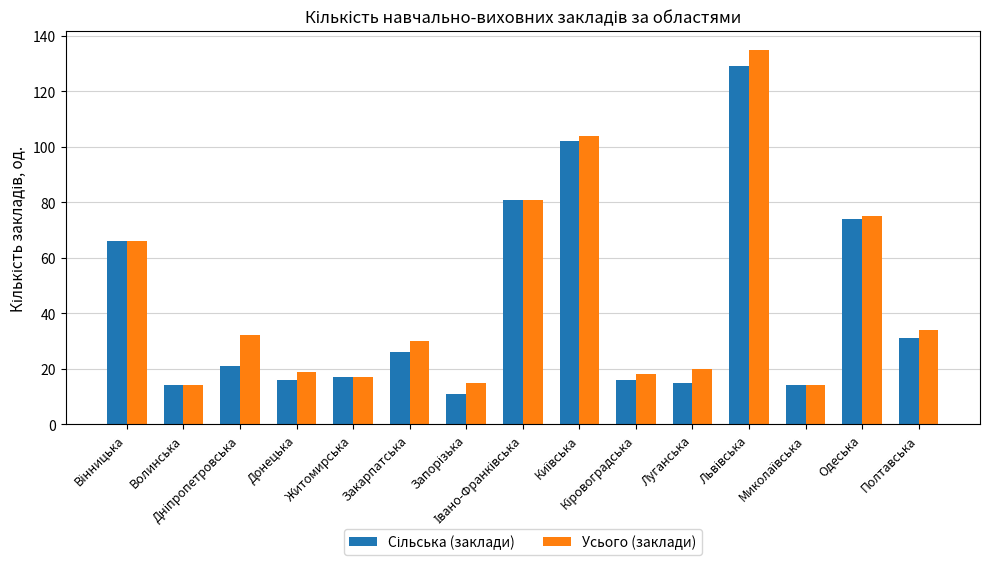

What is the greatest value displayed?

135